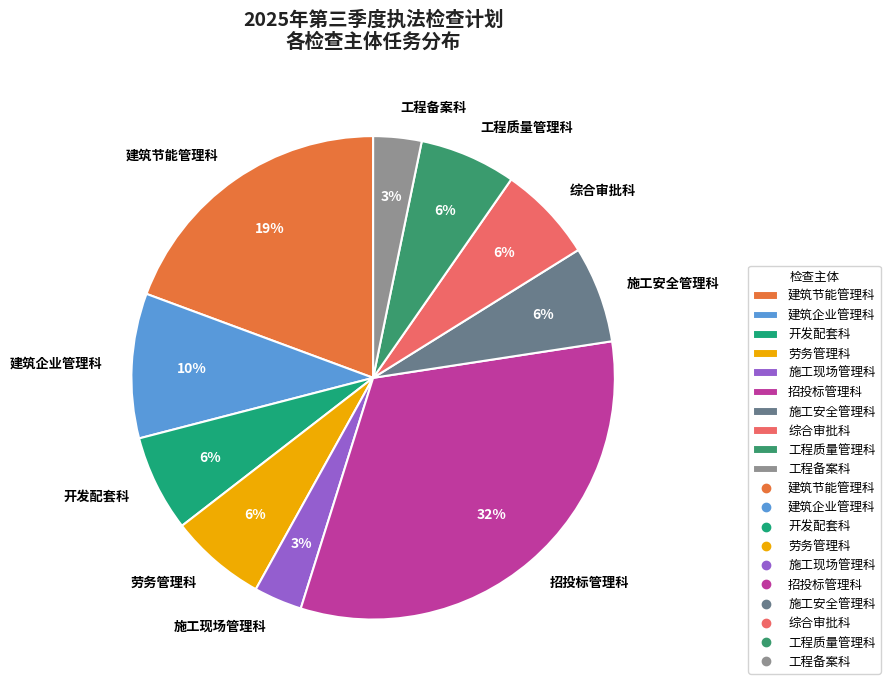

Combined, do 综合审批科 and 施工安全管理科 account for over 50%?

No